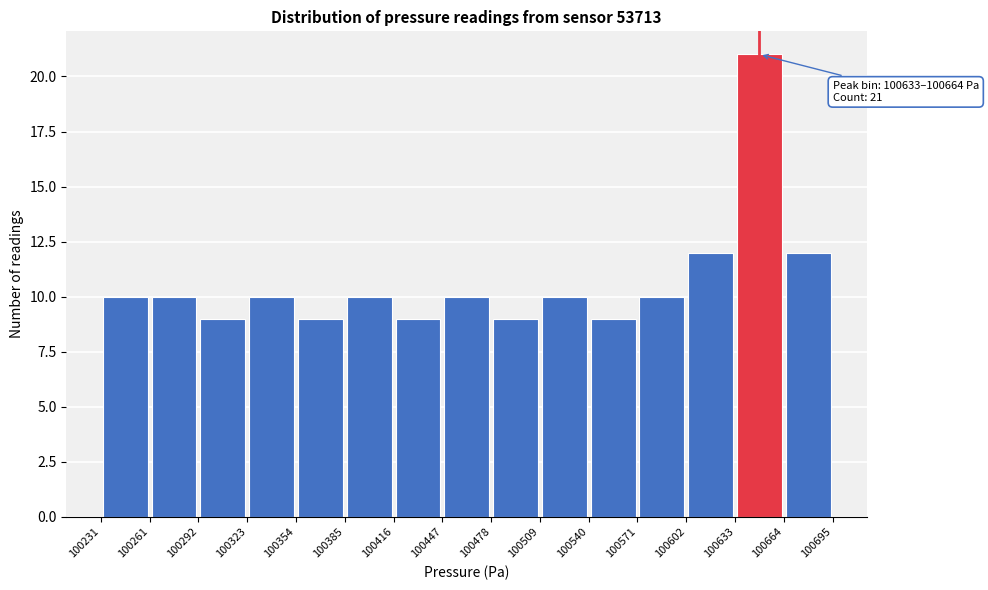

Which range on the x-axis has the tallest bar?

100633 to 100664